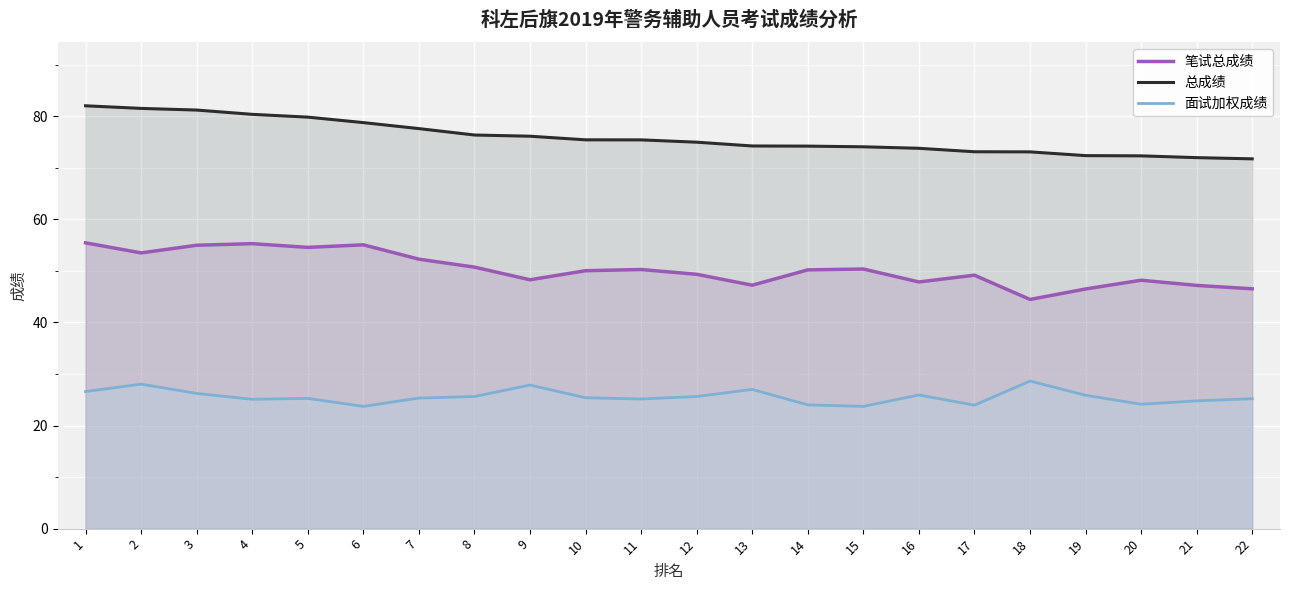

Rank the series at 16 from highest to lowest value.

总成绩, 笔试总成绩, 面试加权成绩